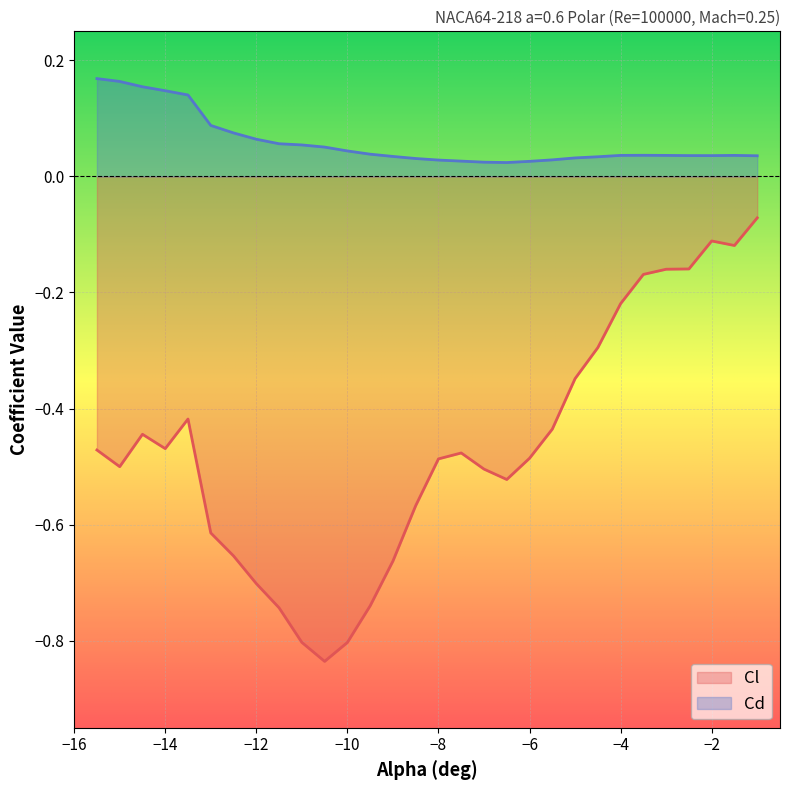

Reading left to right, extract all data points from this chart.

Cl: -15.5=-0.5	-15=-0.5	-14.5=-0.4	-14=-0.5	-13.5=-0.4	-13=-0.6	-12.5=-0.7	-12=-0.7	-11.5=-0.7	-11=-0.8	-10.5=-0.8	-10=-0.8	-9.5=-0.7	-9=-0.7	-8.5=-0.6	-8=-0.5	-7.5=-0.5	-7=-0.5	-6.5=-0.5	-6=-0.5	-5.5=-0.4	-5=-0.3	-4.5=-0.3	-4=-0.2	-3.5=-0.2	-3=-0.2	-2.5=-0.2	-2=-0.1	-1.5=-0.1	-1=-0.1
Cd: -15.5=0.2	-15=0.2	-14.5=0.2	-14=0.1	-13.5=0.1	-13=0.1	-12.5=0.1	-12=0.1	-11.5=0.1	-11=0.1	-10.5=0.1	-10=0.0	-9.5=0.0	-9=0.0	-8.5=0.0	-8=0.0	-7.5=0.0	-7=0.0	-6.5=0.0	-6=0.0	-5.5=0.0	-5=0.0	-4.5=0.0	-4=0.0	-3.5=0.0	-3=0.0	-2.5=0.0	-2=0.0	-1.5=0.0	-1=0.0